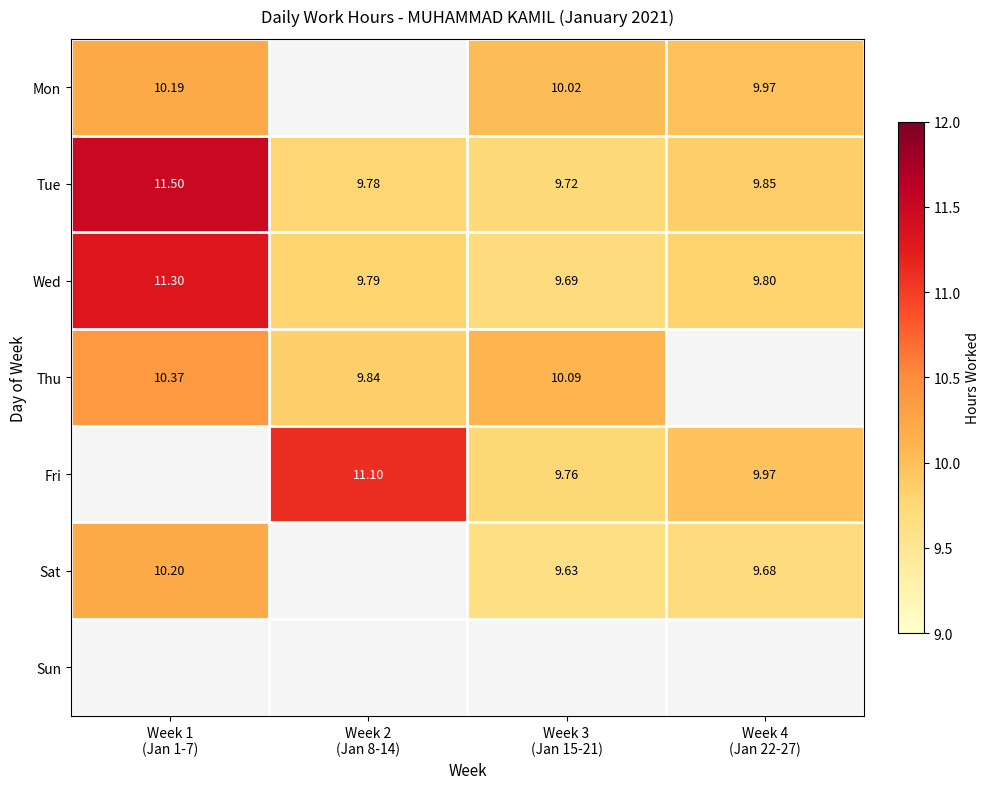

What is the difference between the maximum and minimum values in the Mon series?

0.2